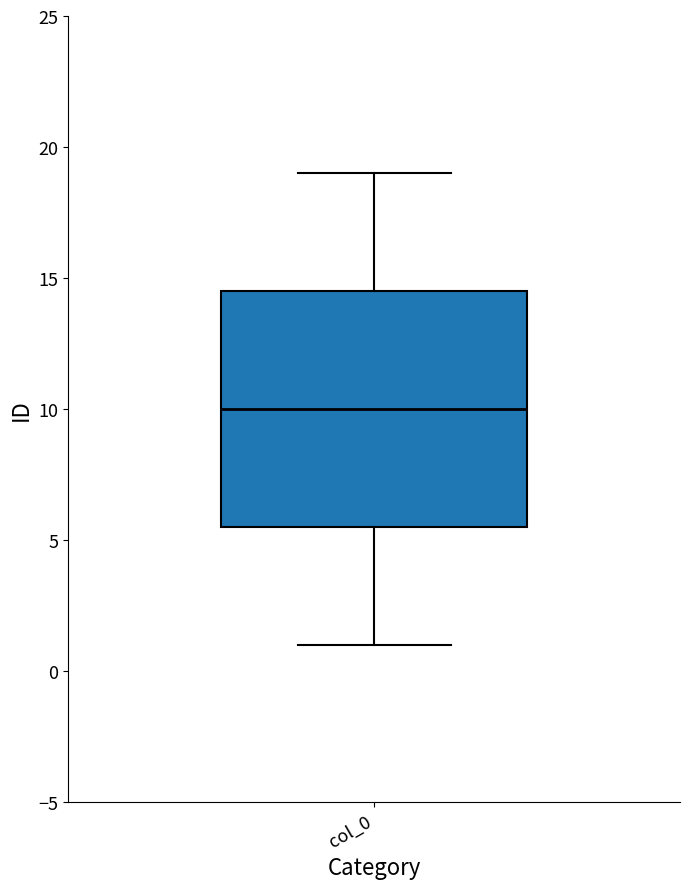

Where is the lower edge of the box for col_0 on the y-axis? The values are not printed on the chart, so give them approximately, as read against the axis.

5.5